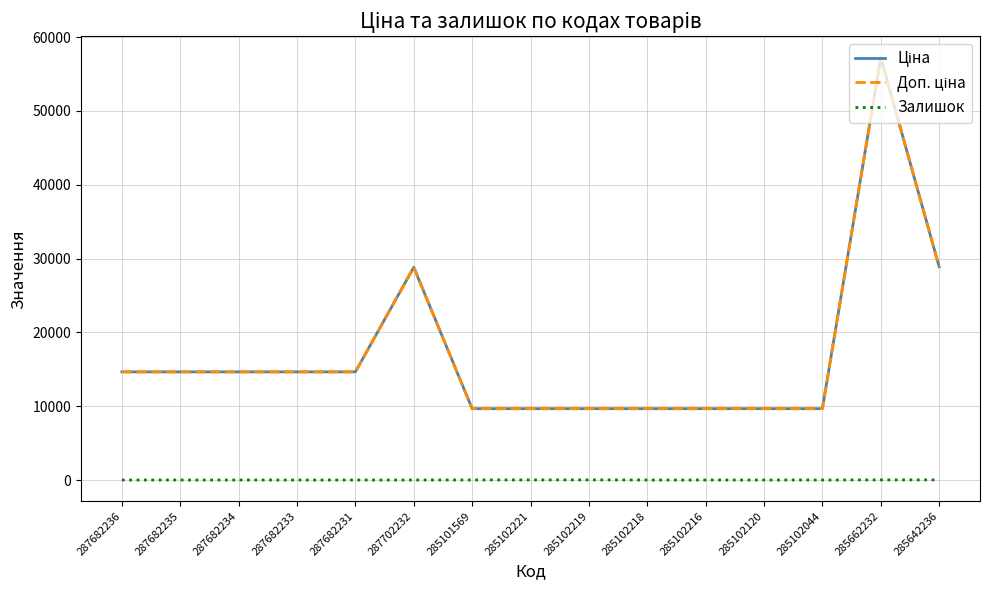

Is it true that Залишок equals 3.4 at 285662232?

False